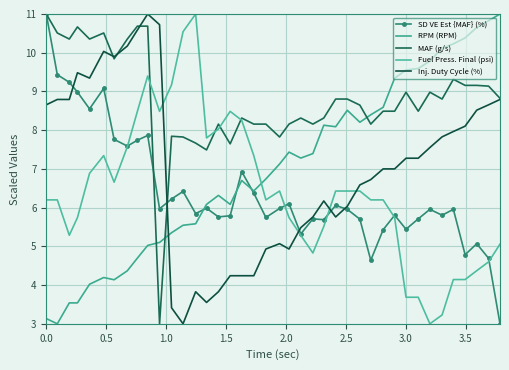

What are all the series names shown in the legend?

SD VE Est {MAF} (%), RPM (RPM), MAF (g/s), Fuel Press. Final (psi), Inj. Duty Cycle (%)